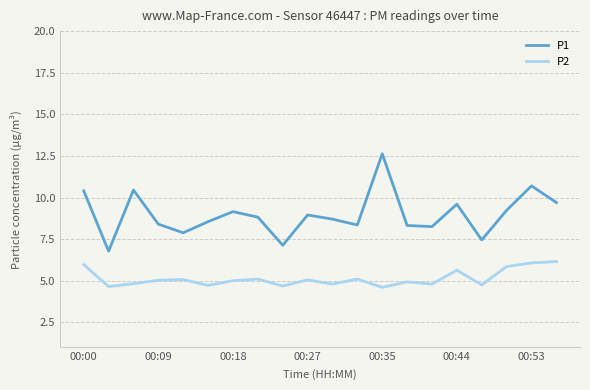

True or false: P1 and P2 intersect in this chart.

False